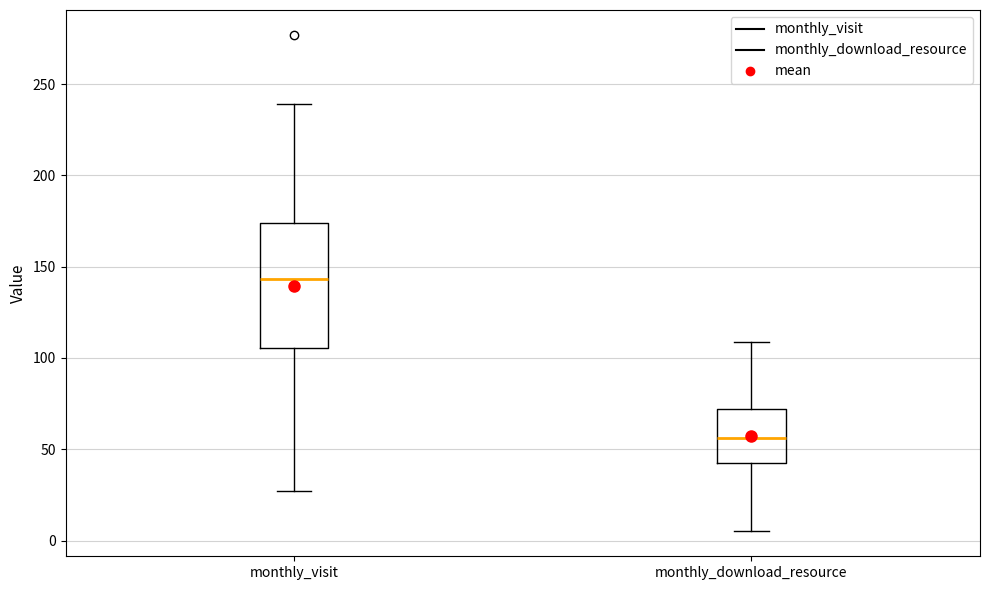

Which box's median line is the lowest?

monthly_download_resource